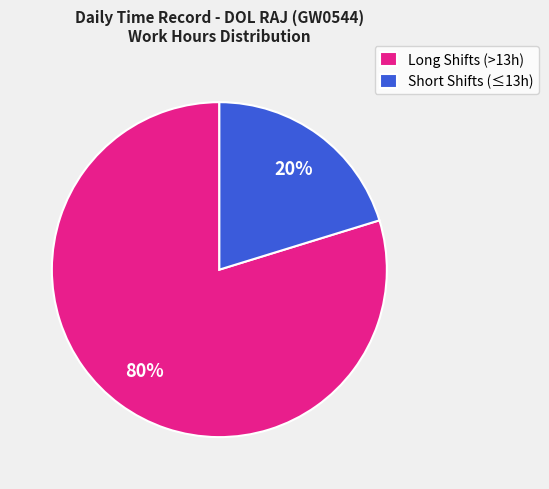

Between Short Shifts (≤13h) and Long Shifts (>13h), which is larger?

Long Shifts (>13h)